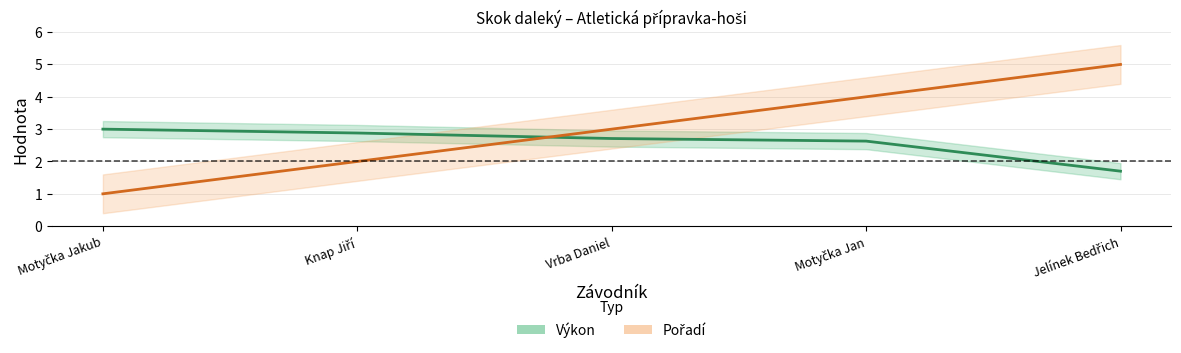

Which category has the highest value across all series?

Jelínek Bedřich